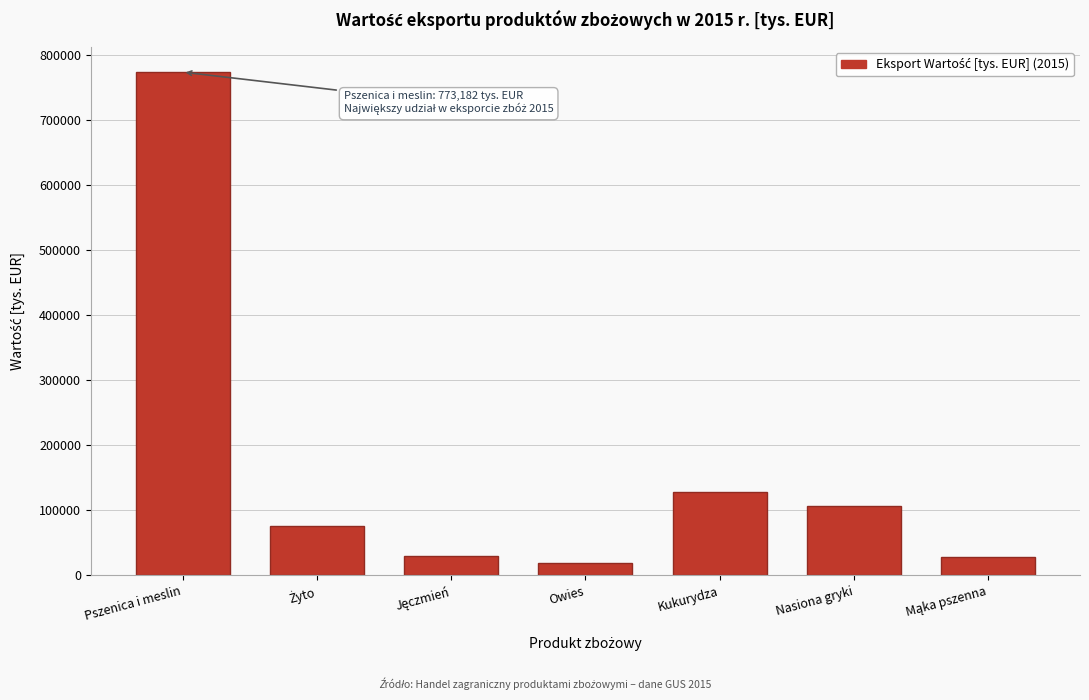

What is the value of the 1st bar from the left?

773182.3